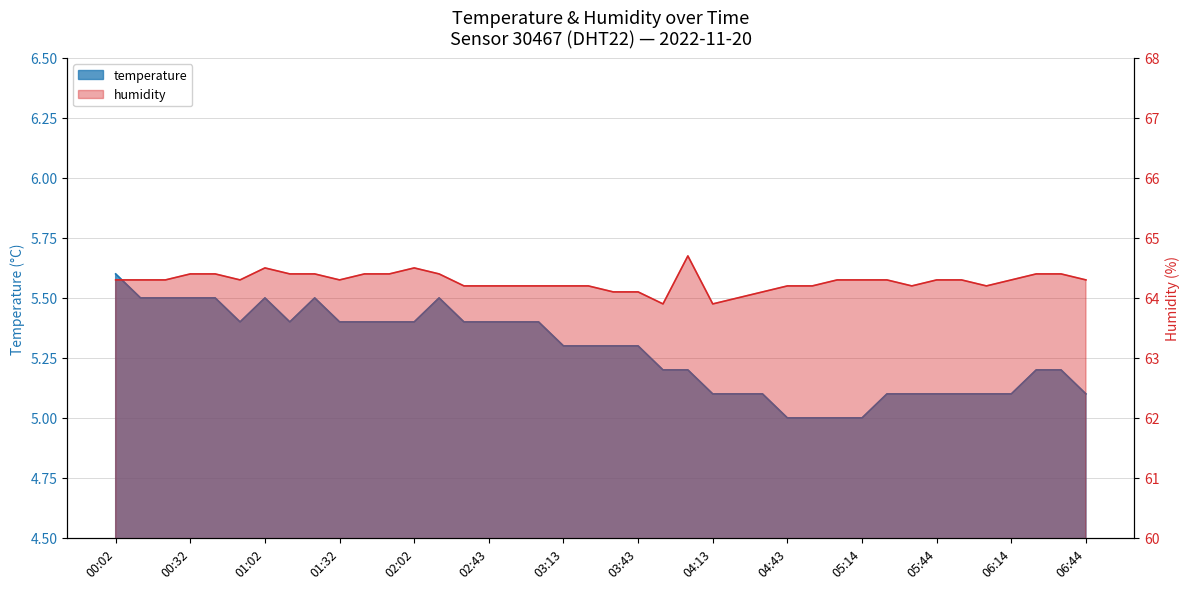

List the labels in order of temperature value, smallest first.

04:43, 04:53, 05:04, 05:14, 04:13, 04:23, 04:33, 05:24, 05:34, 05:44, 05:54, 06:04, 06:14, 06:44, 03:53, 04:03, 06:24, 06:34, 03:13, 03:23, 03:33, 03:43, 00:52, 01:12, 01:32, 01:42, 01:52, 02:02, 02:33, 02:43, 02:53, 03:03, 00:12, 00:22, 00:32, 00:42, 01:02, 01:22, 02:12, 00:02